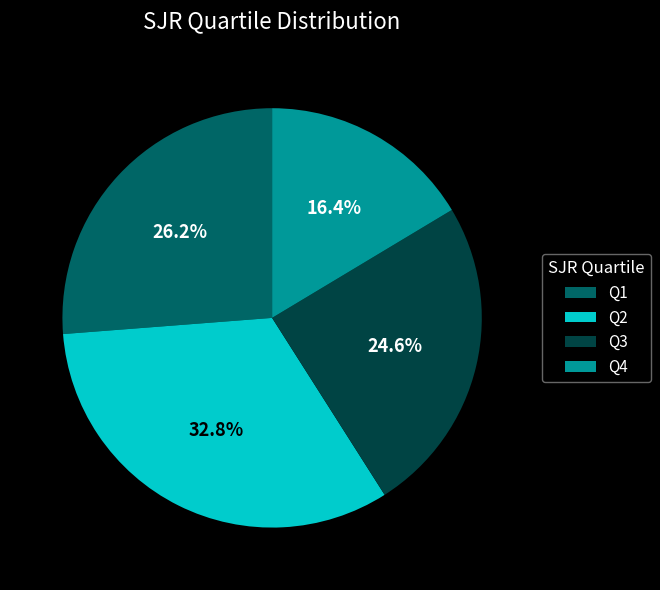

Rank the categories by value from highest to lowest.

Q2, Q1, Q3, Q4